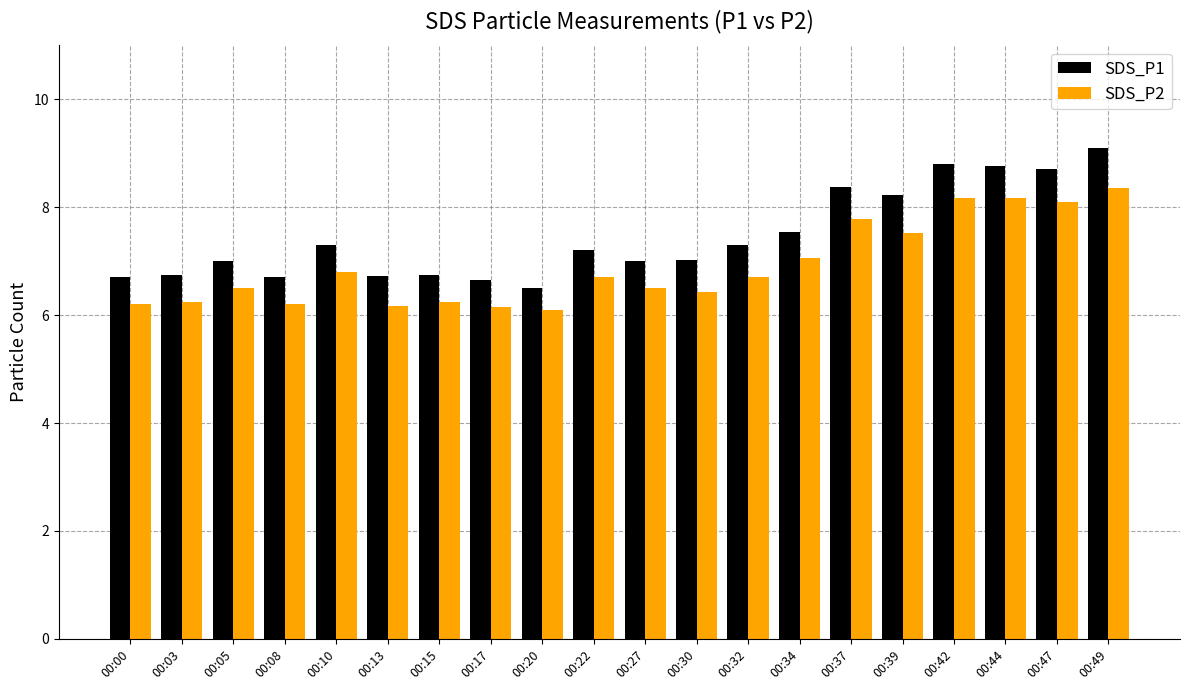

Is it true that SDS_P2 equals 6.2 at 00:17?

True